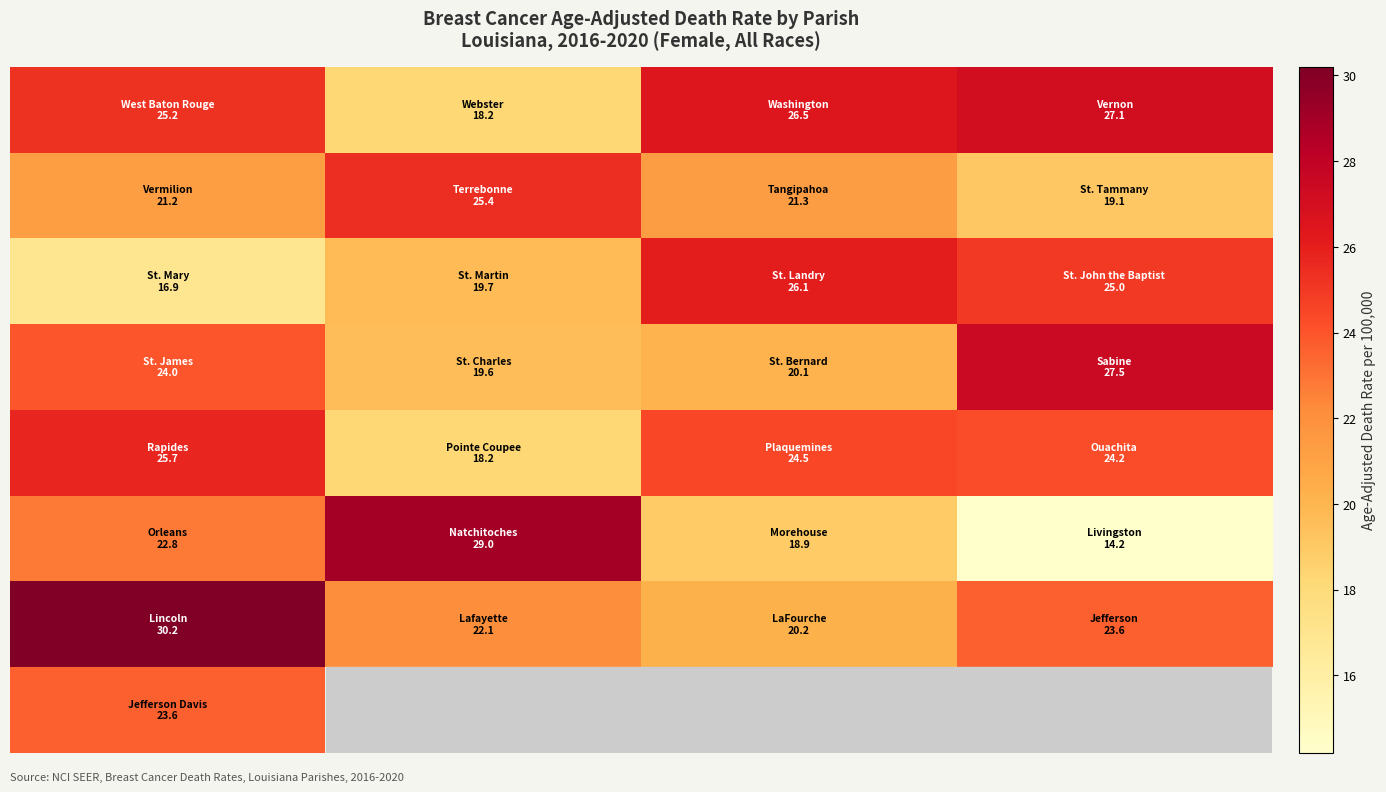

At how many categories does at least one series exceed 21?

4